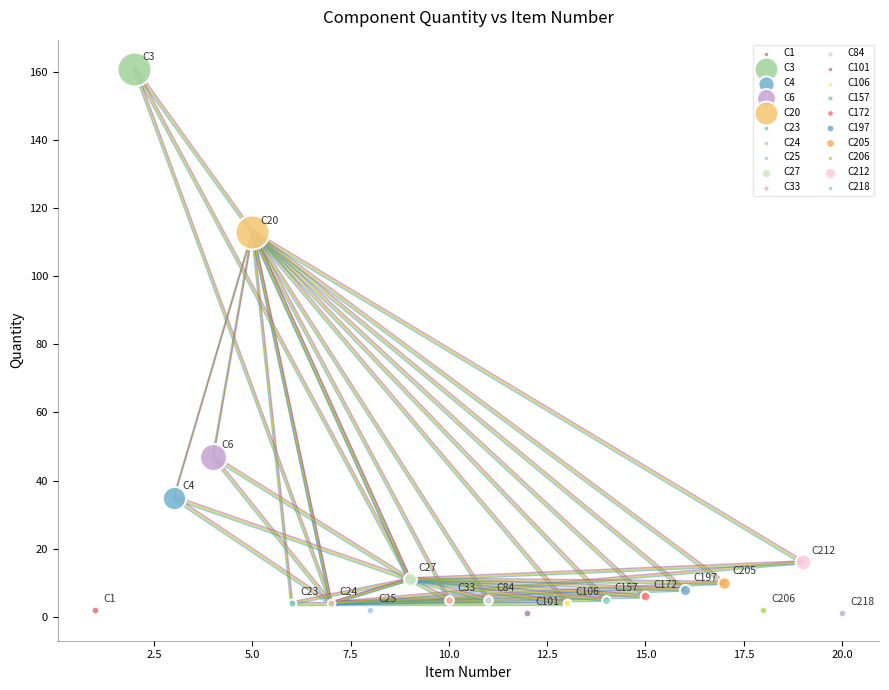

What are all the series names shown in the legend?

C1, C3, C4, C6, C20, C23, C24, C25, C27, C33, C84, C101, C106, C157, C172, C197, C205, C206, C212, C218